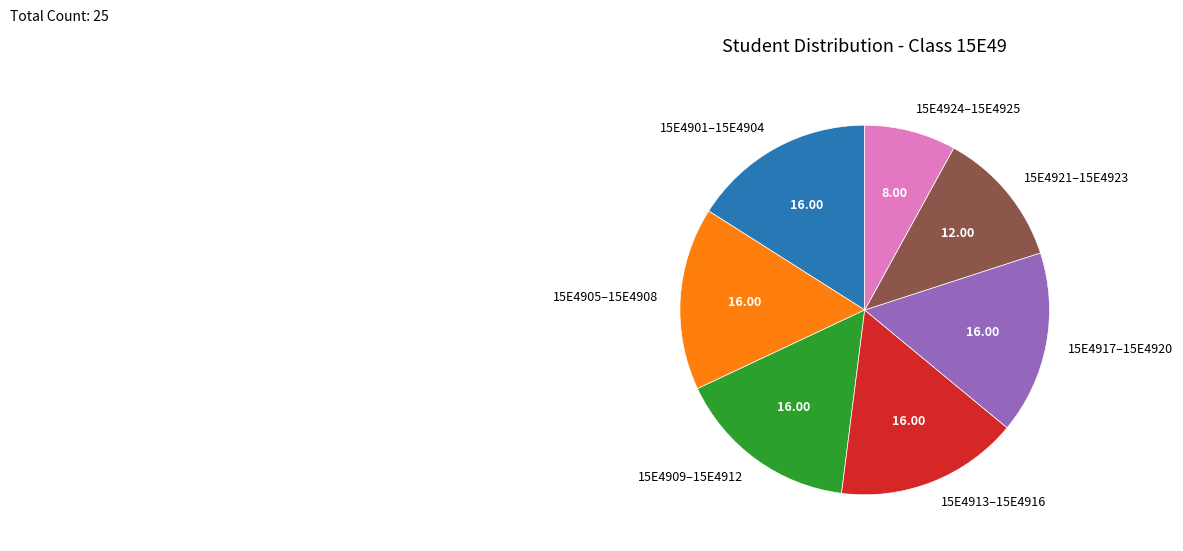

Does any single category account for the majority?

No